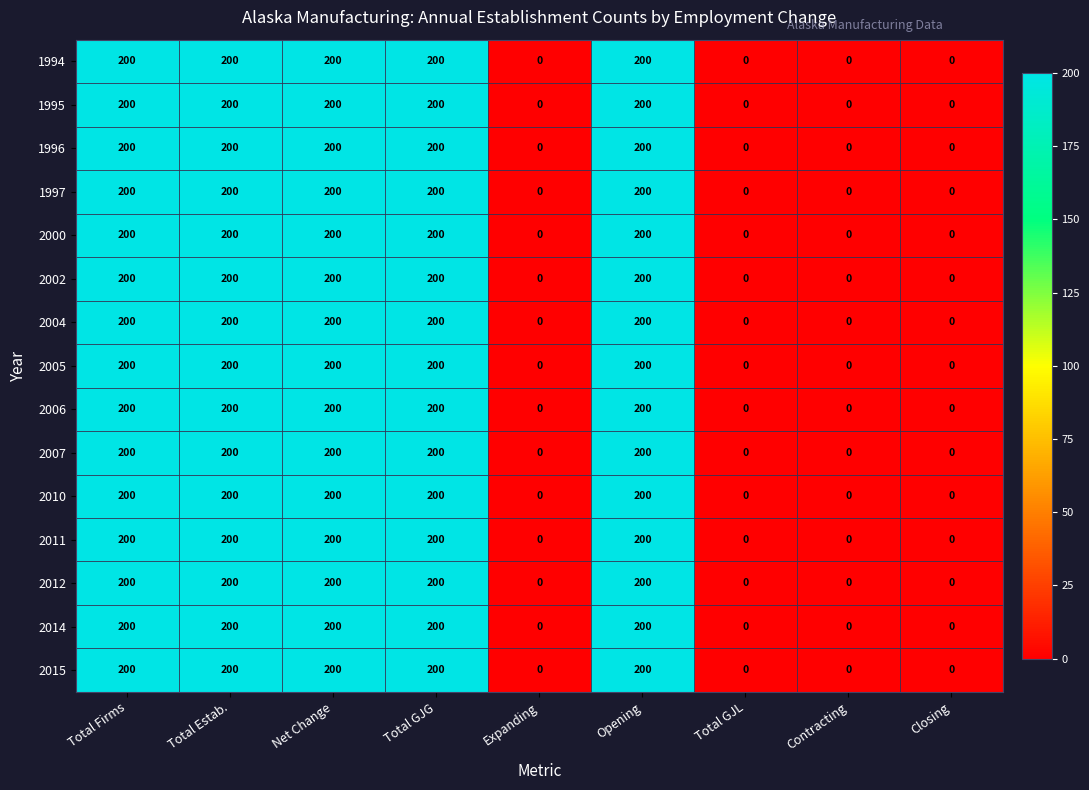

True or false: 2012 has a value of 110 at Total Estab..

False